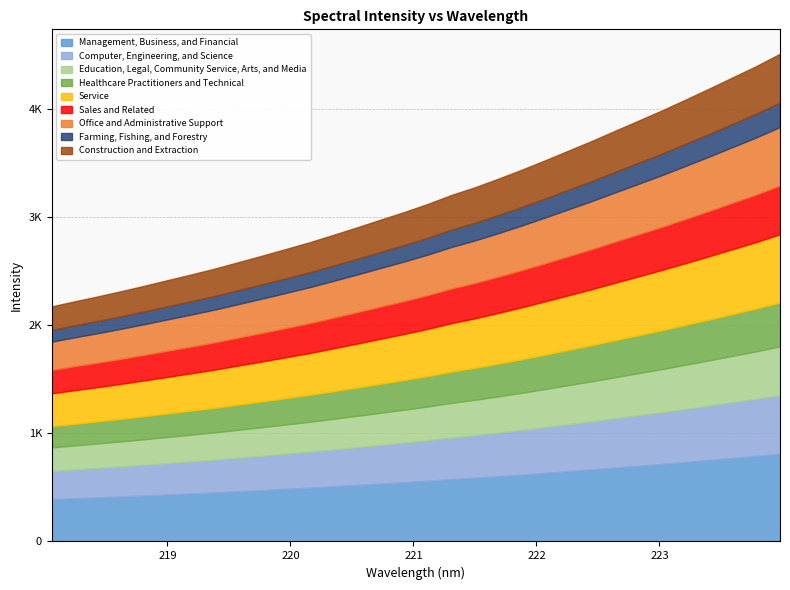

Is it true that x equals 302.6 at 0?

False